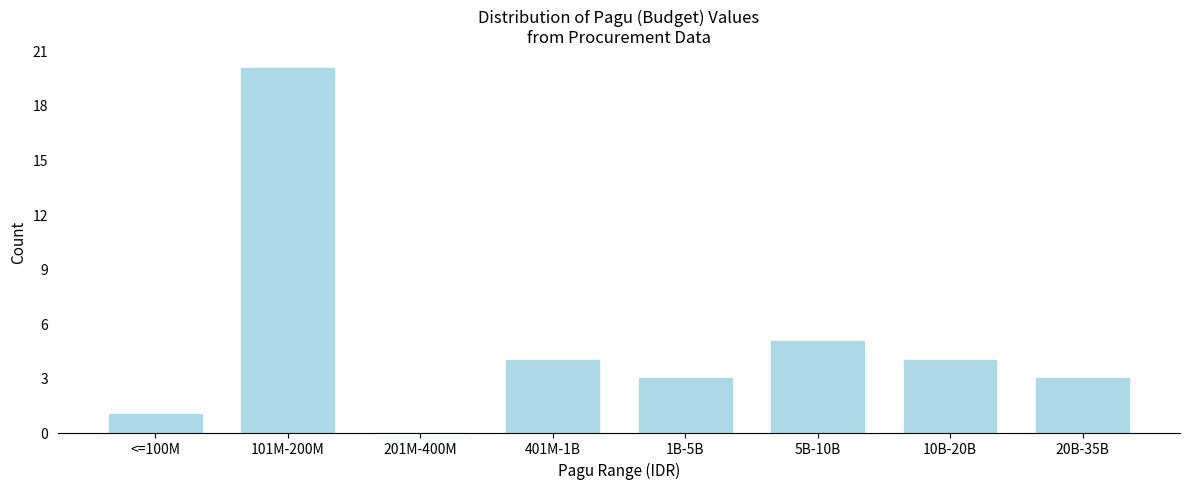

Reading left to right, what are all the values shown in this chart?

<=100M=1	101M-200M=20	201M-400M=0	401M-1B=4	1B-5B=3	5B-10B=5	10B-20B=4	20B-35B=3